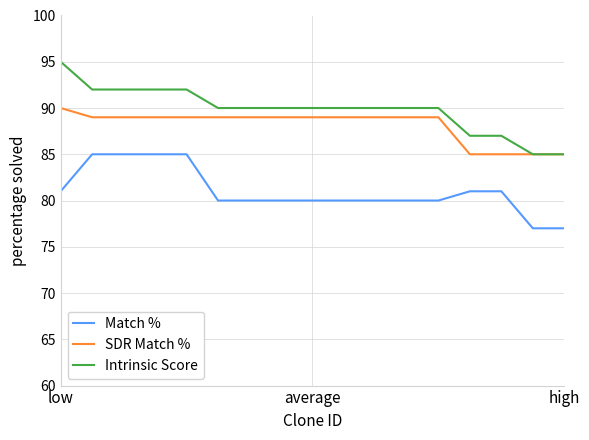

List the series in order of their overall mean, lowest first.

Match %, SDR Match %, Intrinsic Score